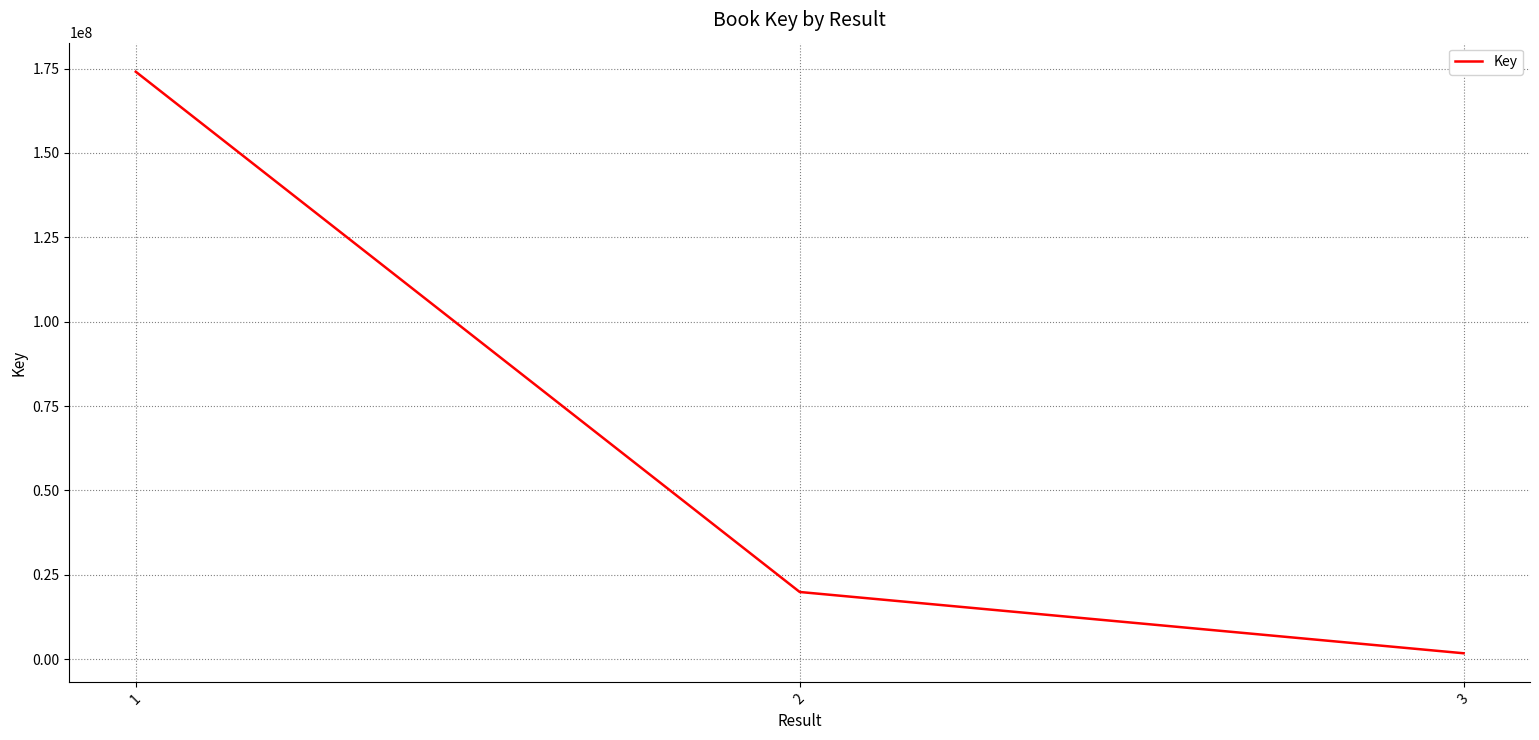

Reading left to right, what are all the values shown in this chart?

174068972	19928015	1771475